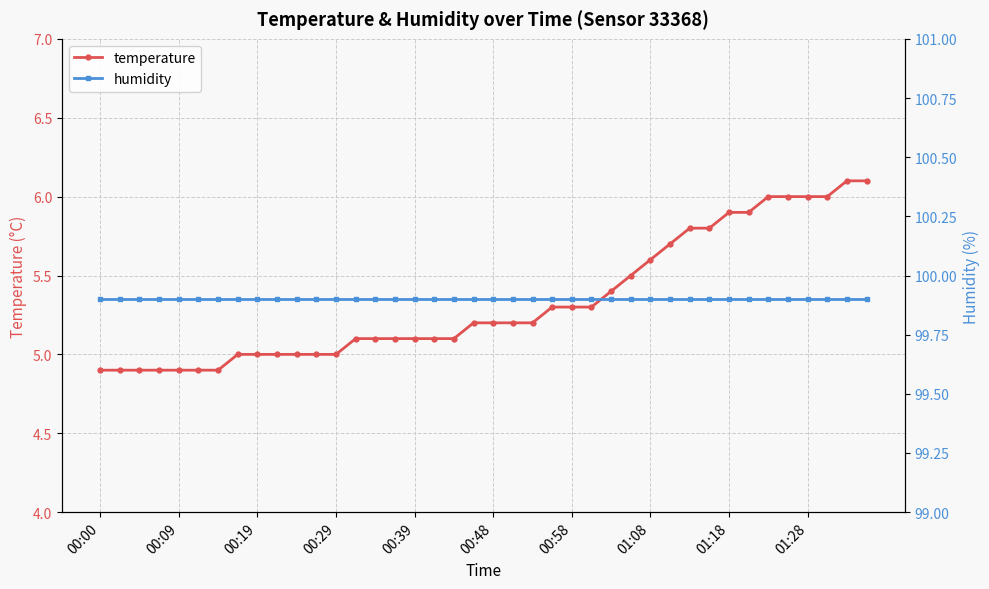

What is the average value of the temperature series?

5.3